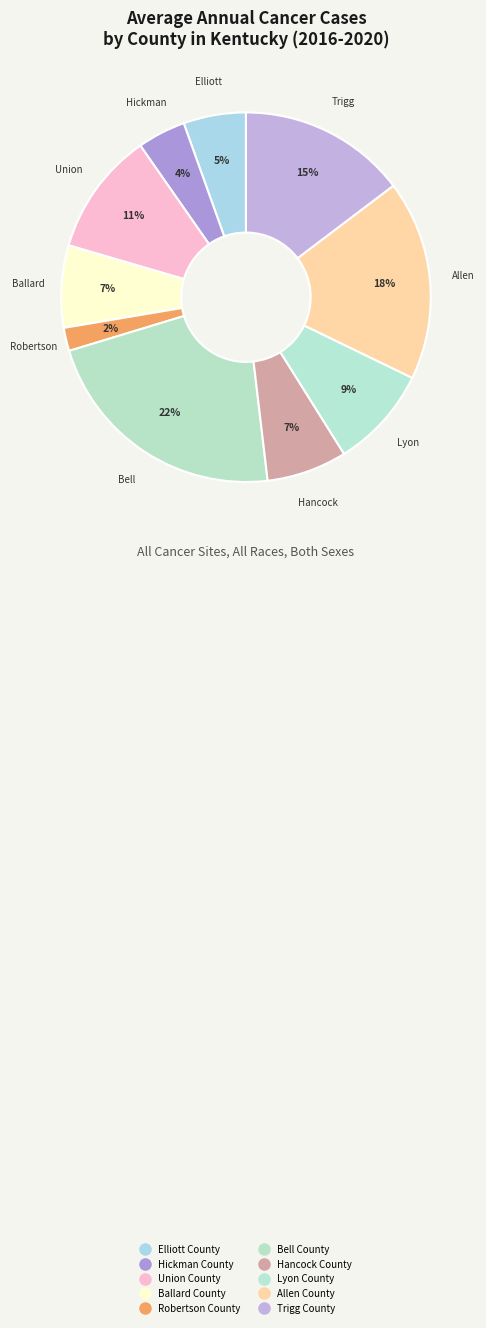

Is the sum of Robertson County and Ballard County greater than half?

No